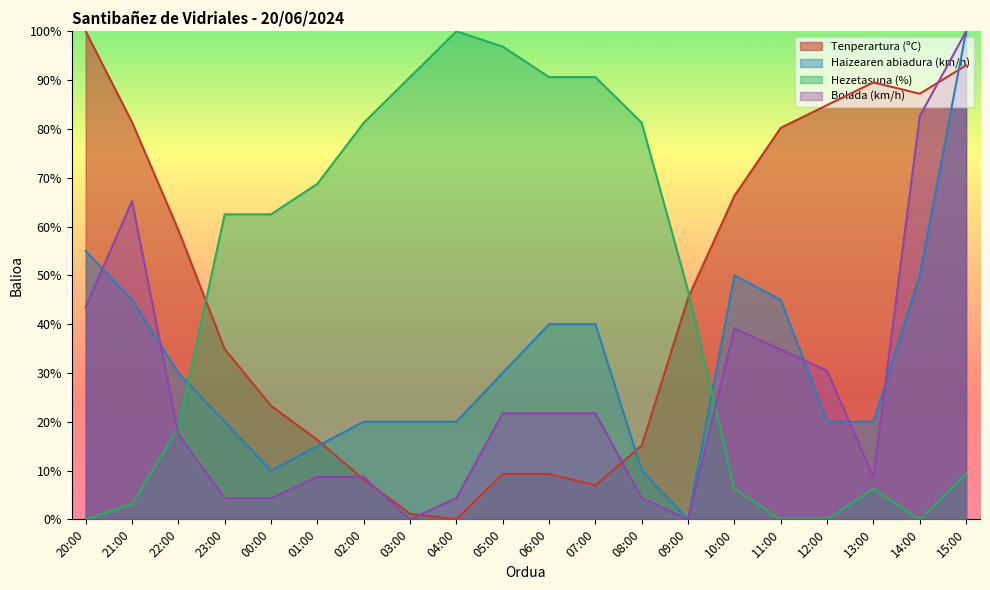

Reading left to right, what are all the values shown in this chart?

Tenperartura (ºC): 100.0	81.4	59.3	34.9	23.3	16.3	8.1	1.2	0.0	9.3	9.3	7.0	15.1	45.3	66.3	80.2	84.9	89.5	87.2	93.0
Haizearen abiadura (km/h): 55.0	45.0	30.0	20.0	10.0	15.0	20.0	20.0	20.0	30.0	40.0	40.0	10.0	0.0	50.0	45.0	20.0	20.0	50.0	100.0
Hezetasuna (%): 0.0	3.1	18.8	62.5	62.5	68.8	81.2	90.6	100.0	96.9	90.6	90.6	81.2	46.9	6.2	0.0	0.0	6.2	0.0	9.4
Bolada (km/h): 43.5	65.2	17.4	4.3	4.3	8.7	8.7	0.0	4.3	21.7	21.7	21.7	4.3	0.0	39.1	34.8	30.4	8.7	82.6	100.0